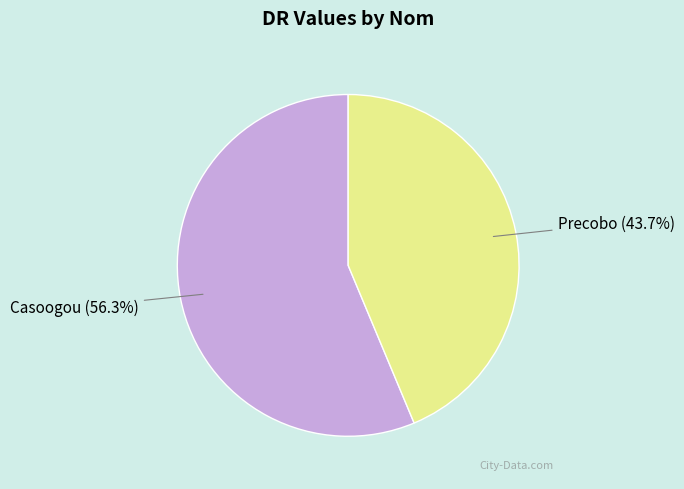

How many slices are in this pie chart?

2